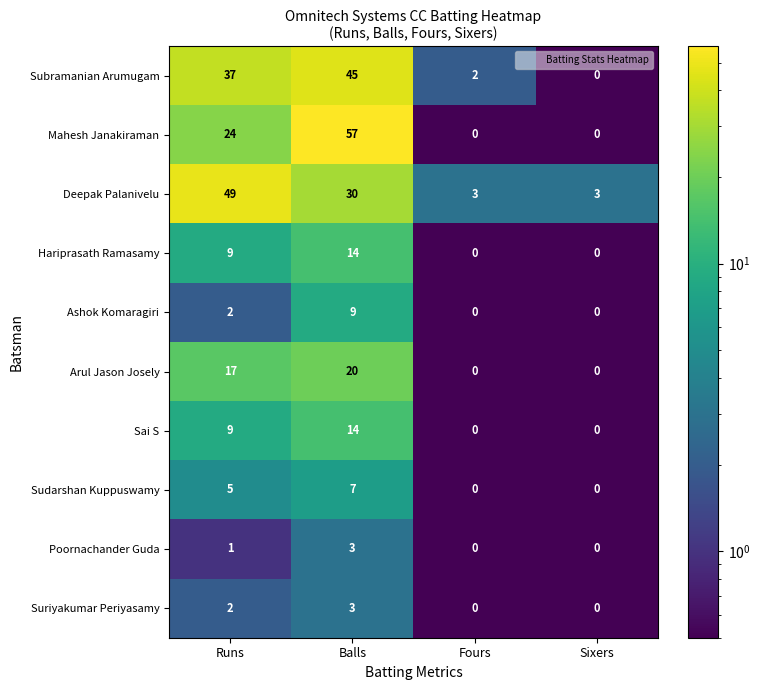

Between Balls and Fours, which series saw the biggest shift?

Mahesh Janakiraman